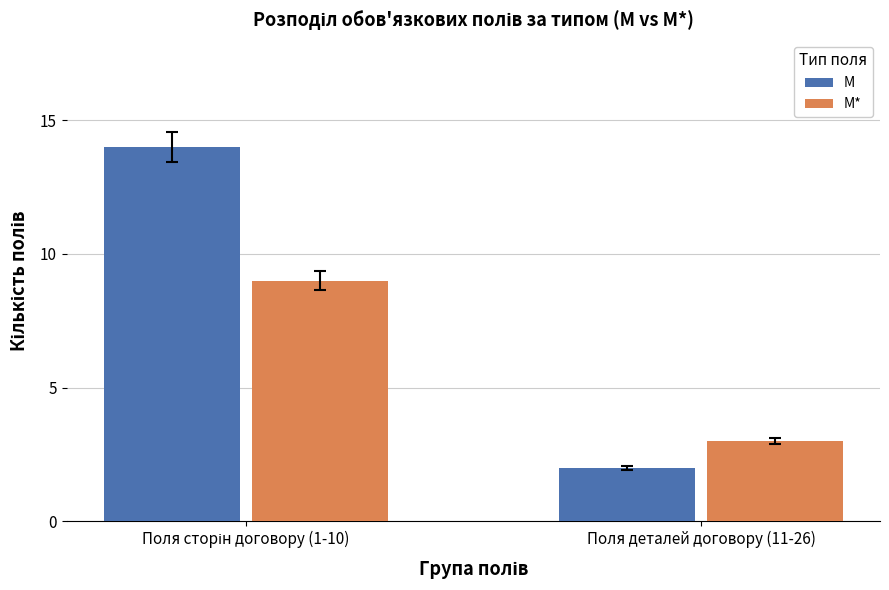

At which label does М* reach its minimum?

Поля деталей договору (11-26)